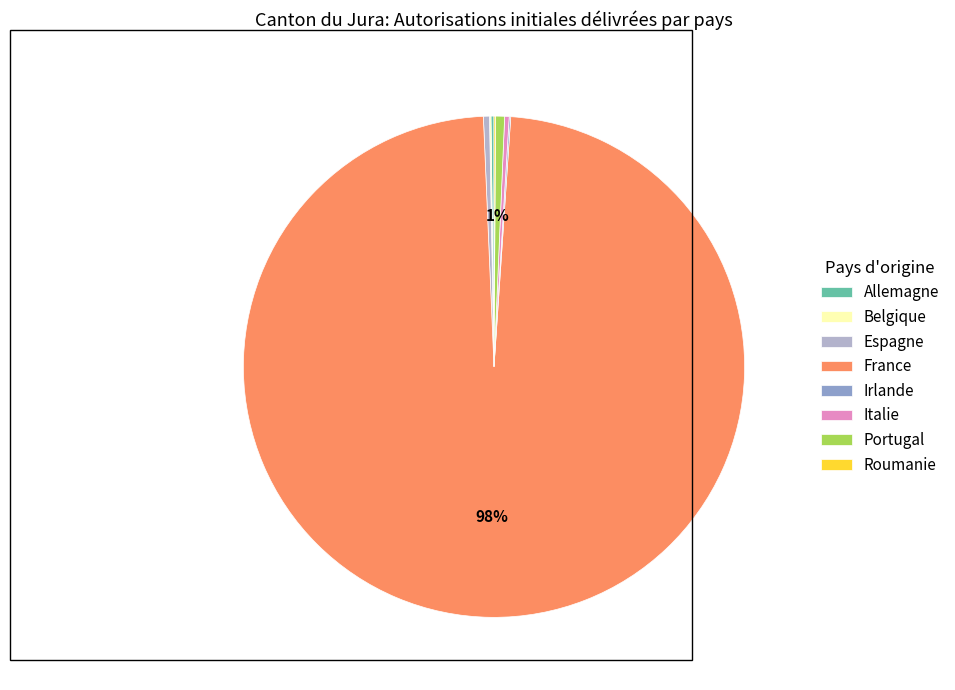

To the nearest percent, what portion does Portugal represent?

1%